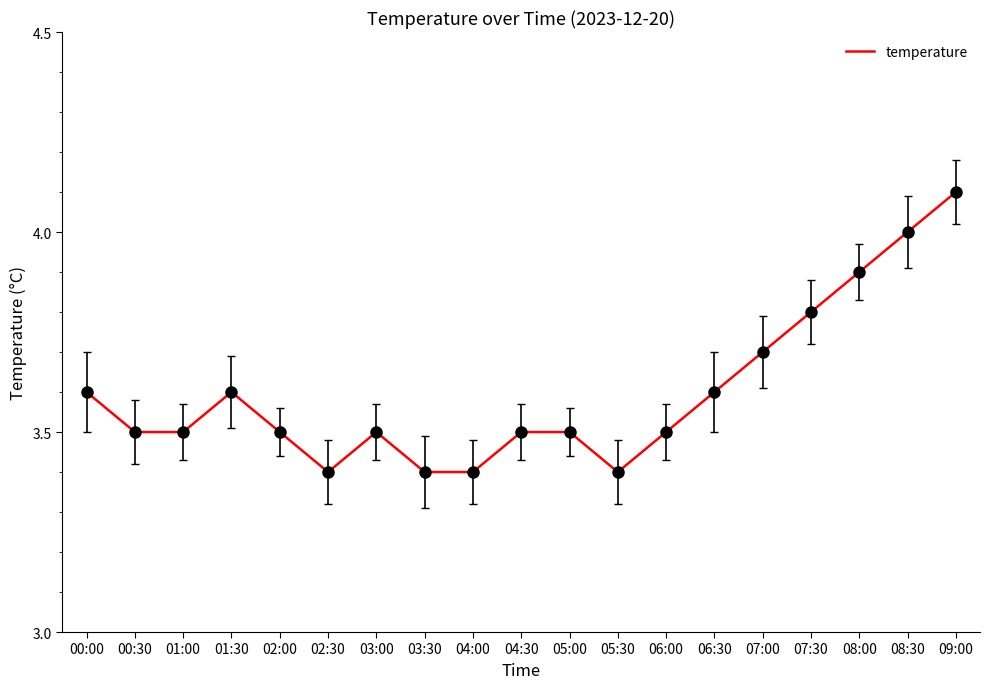

Reading left to right, what are all the values shown in this chart?

00:00=3.6	00:30=3.5	01:00=3.5	01:30=3.6	02:00=3.5	02:30=3.4	03:00=3.5	03:30=3.4	04:00=3.4	04:30=3.5	05:00=3.5	05:30=3.4	06:00=3.5	06:30=3.6	07:00=3.7	07:30=3.8	08:00=3.9	08:30=4.0	09:00=4.1